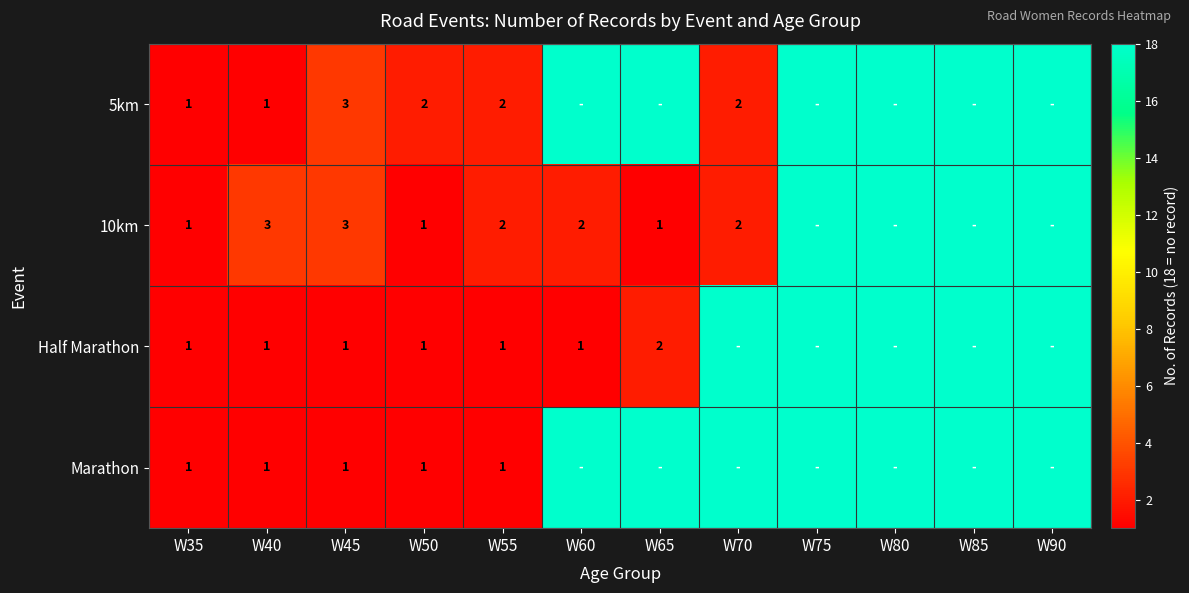

What is the difference between the Half Marathon values at W65 and W40?

1